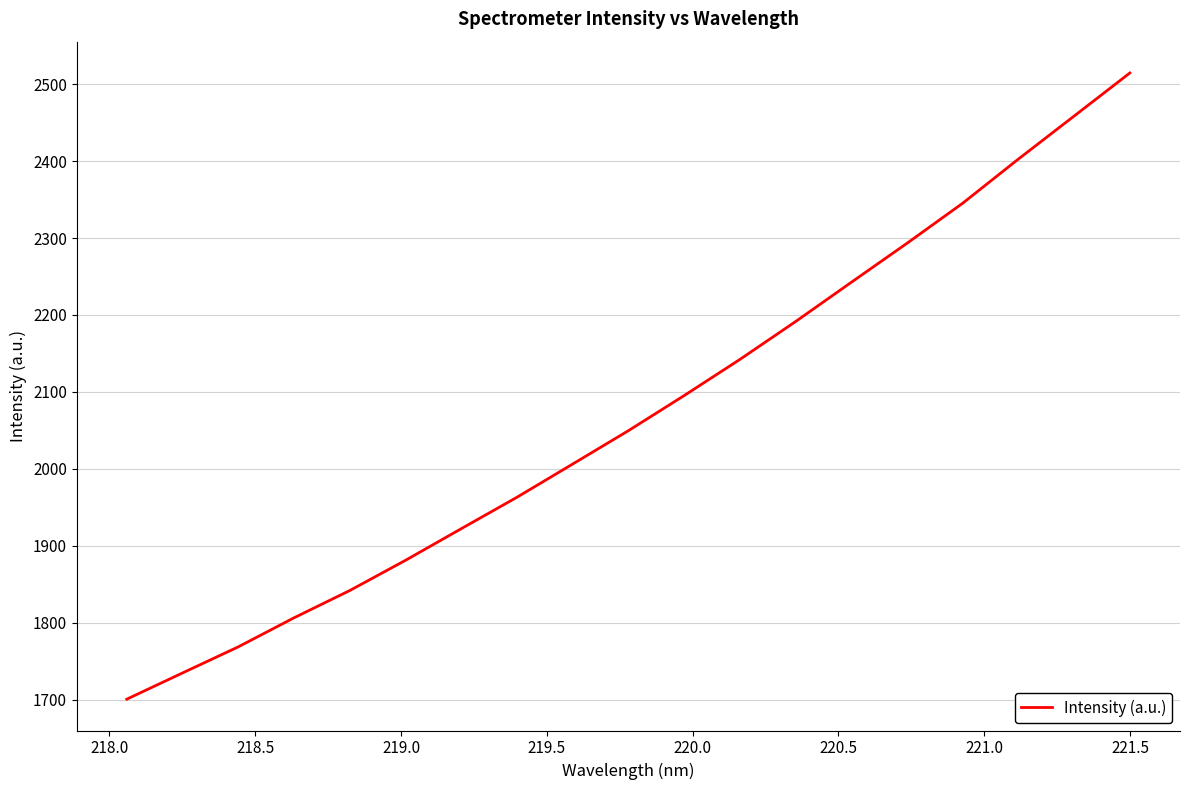

What is the maximum value shown in the chart?

2514.6